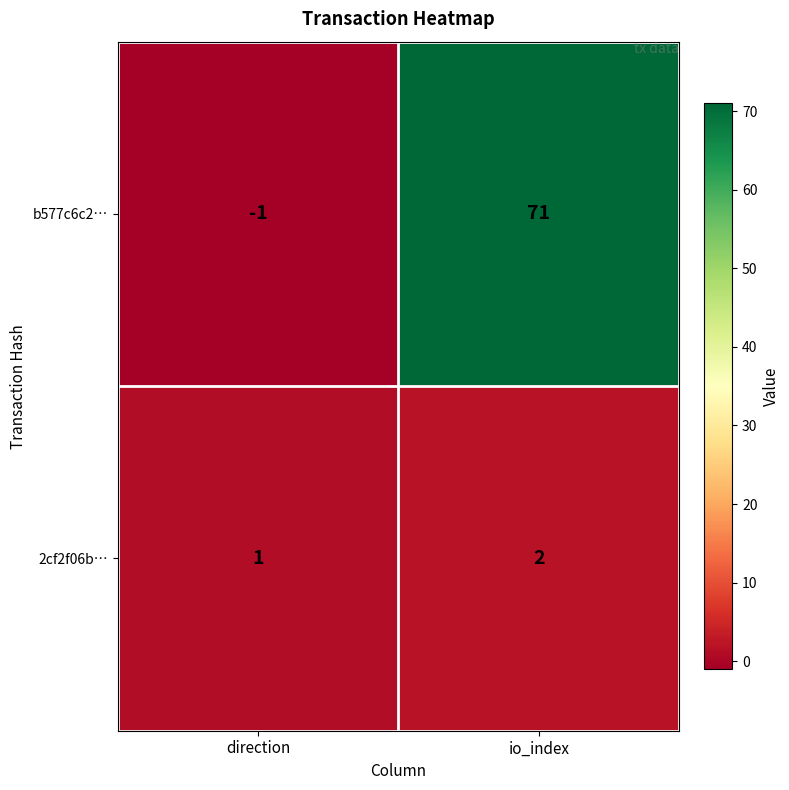

Count the number of categories in the chart.

2